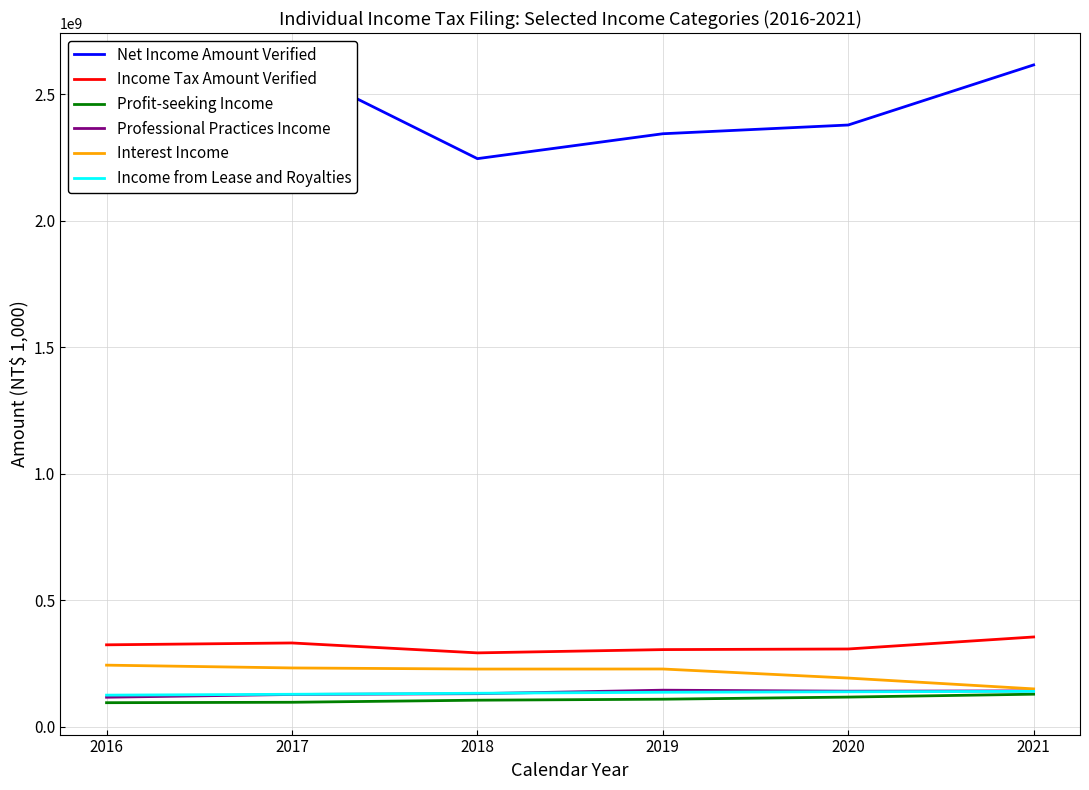

What is the total value across all series at 2020?

3276723044